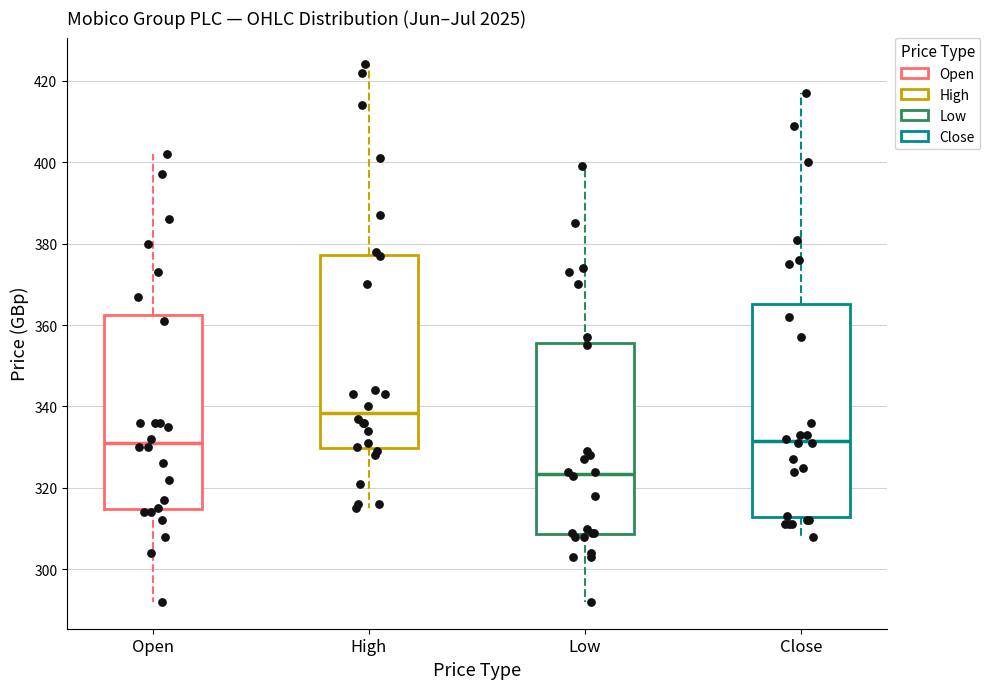

Comparing the boxes themselves (not the whiskers), which one is the tallest?

Close